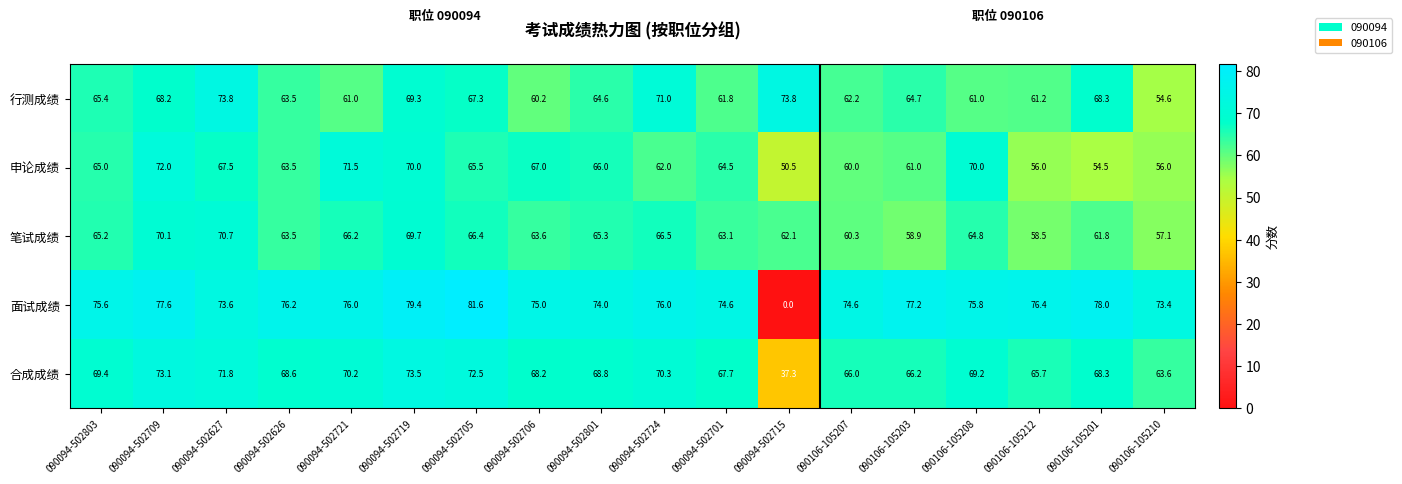

Which series changed the most between 090094-502626 and 090106-105212?

申论成绩